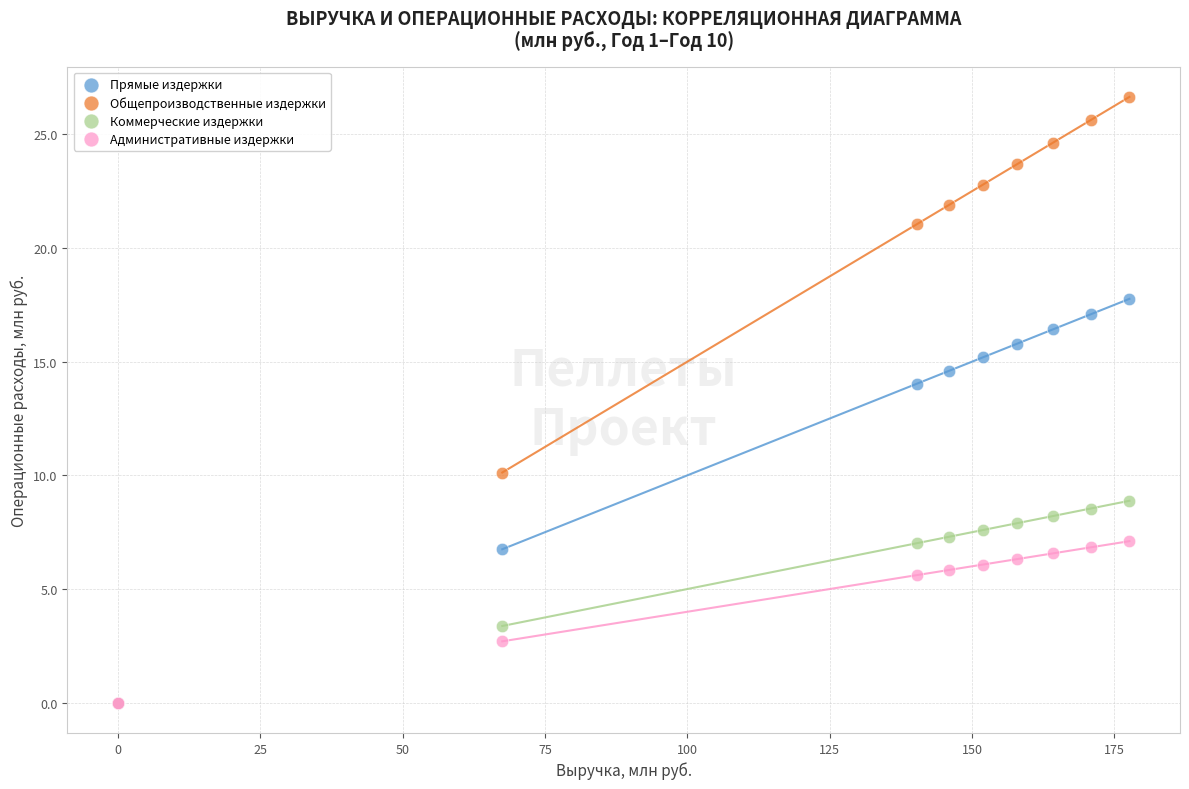

In the Общепроизводственные издержки series, what Y value is closest to 13?

10.1